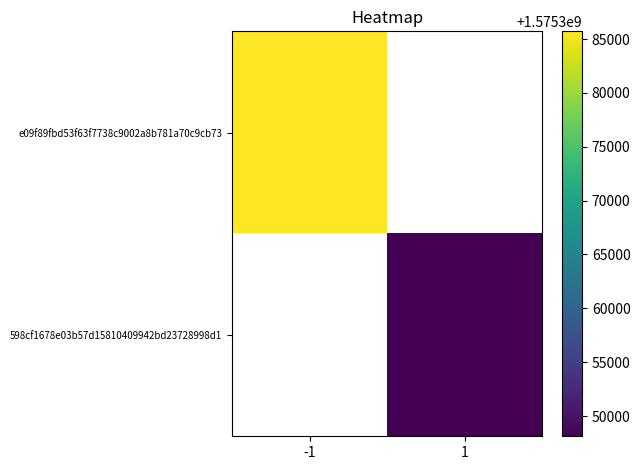

Rank the series by their maximum value, from lowest to highest.

e09f89fbd53f63f7738c9002a8b781a70c9cb73, 598cf1678e03b57d15810409942bd23728998d1